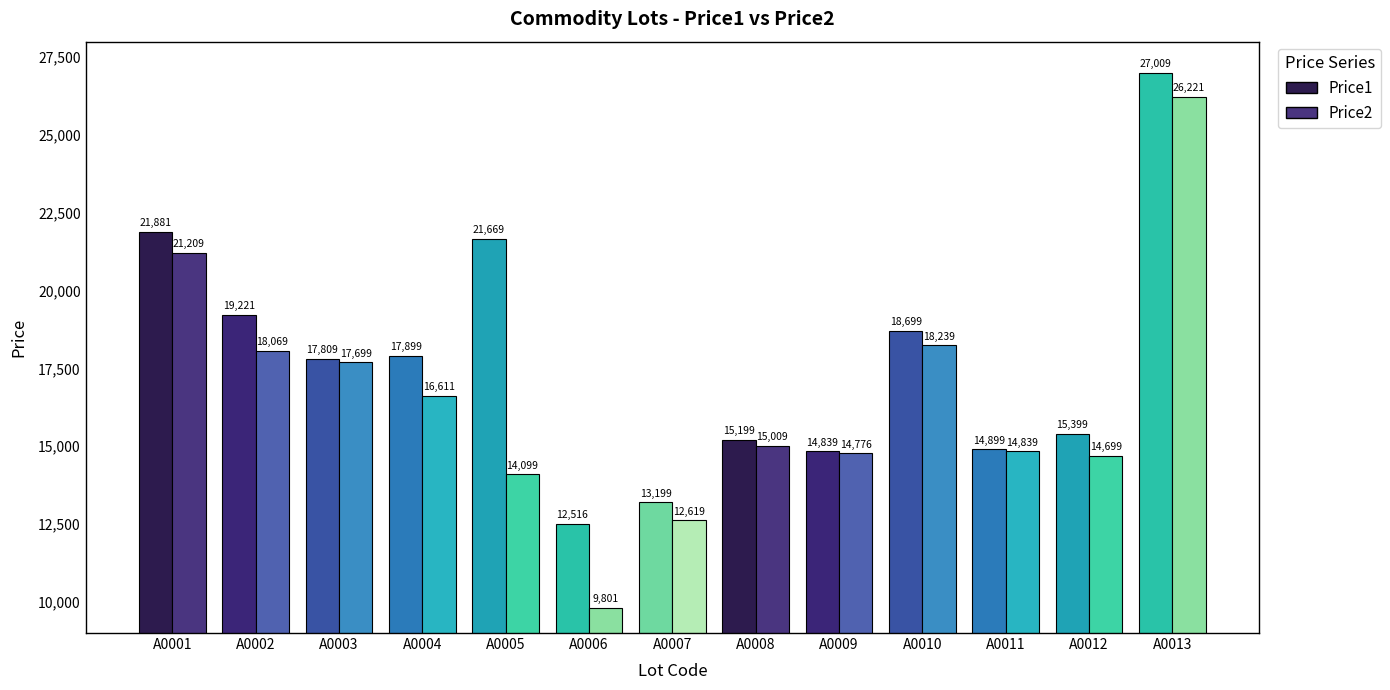

How many groups of bars are there?

13